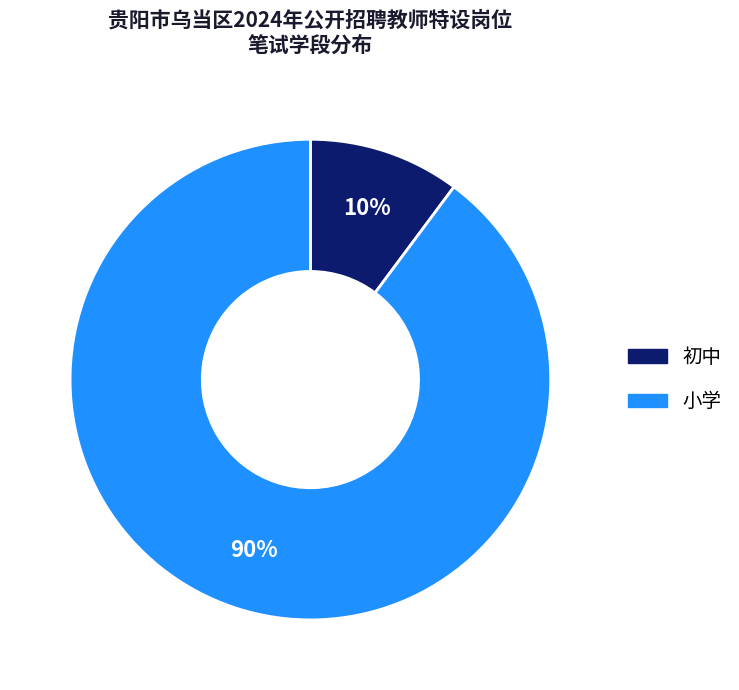

To the nearest percent, what is the difference between the largest and smallest slice percentages?

80%